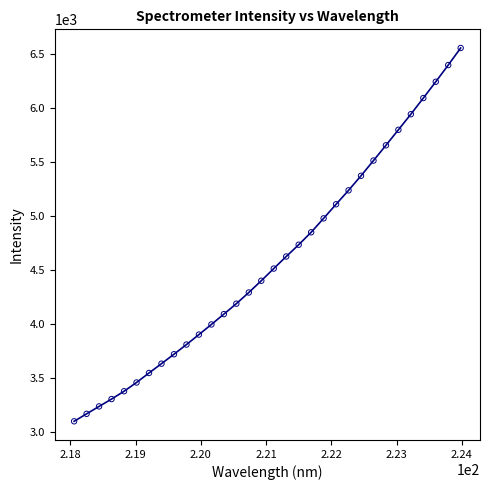

What is the range of X values (max minus min)?

5.9